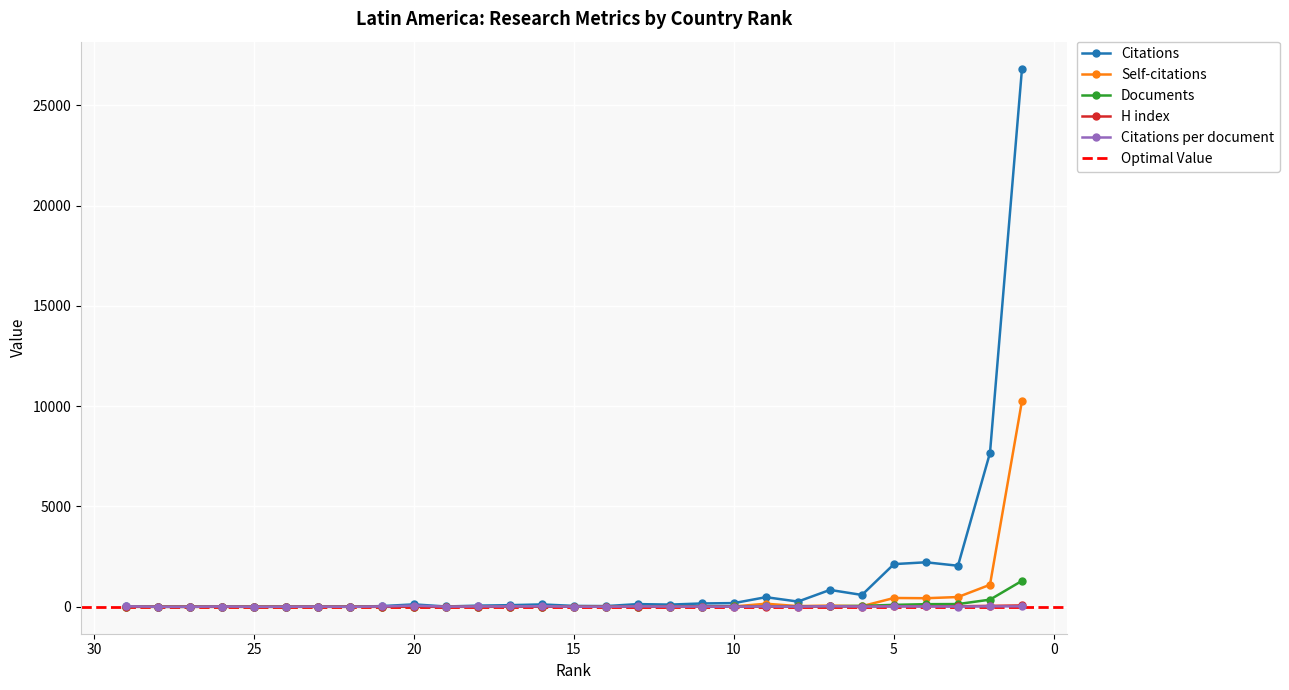

True or false: Documents has more than 1 interior local peaks.

False